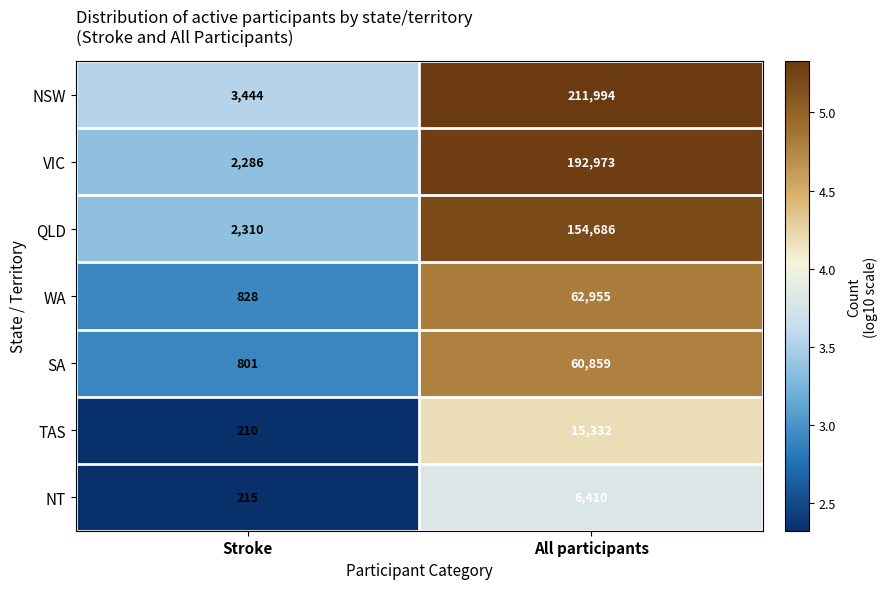

The value of NT at All participants is 3757. True or false?

False